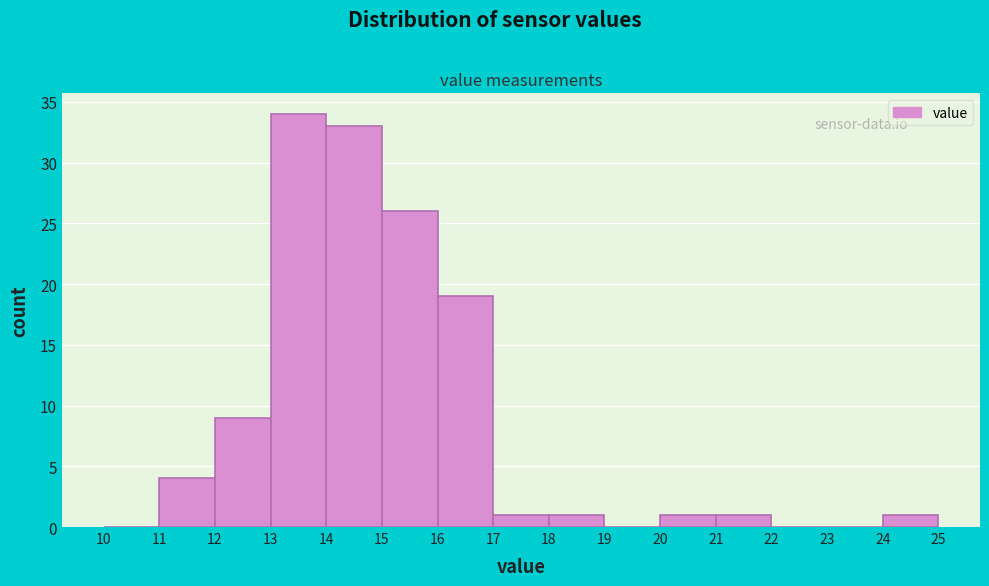

Over which range of the x-axis is the bar tallest?

13 to 14